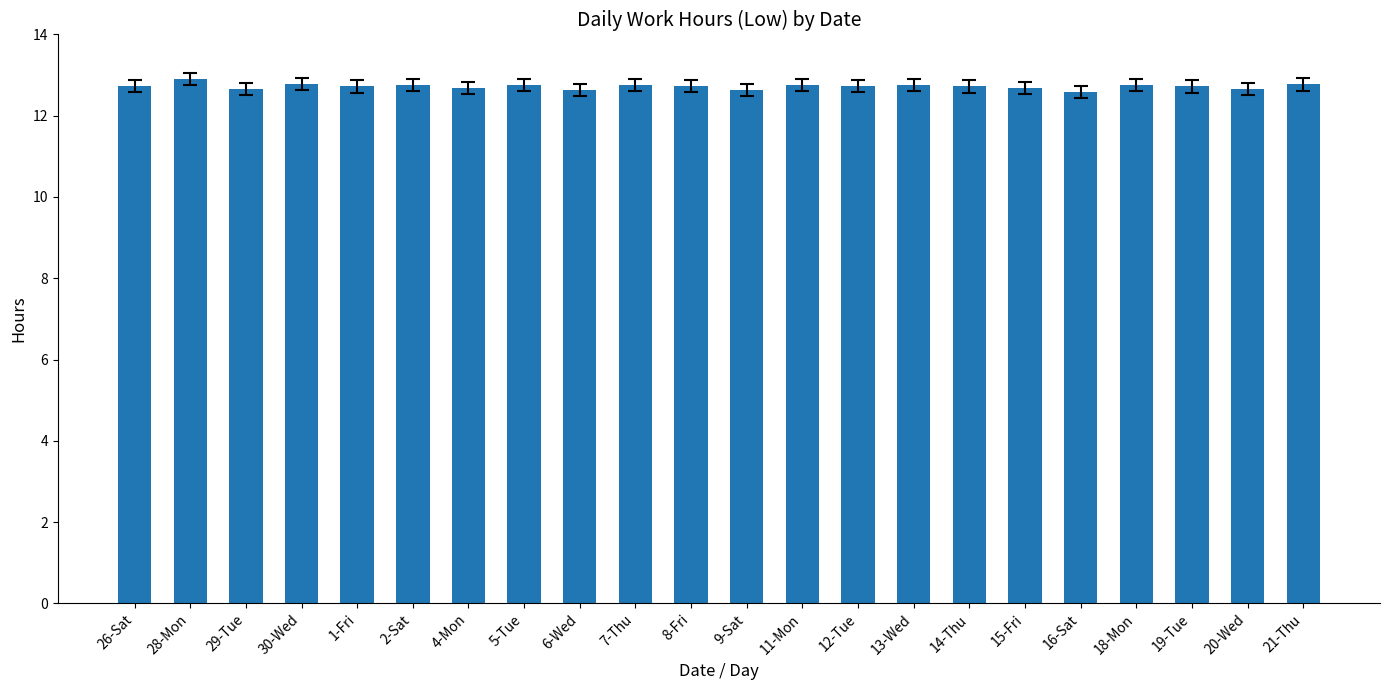

What is the maximum value shown in the chart?

12.9